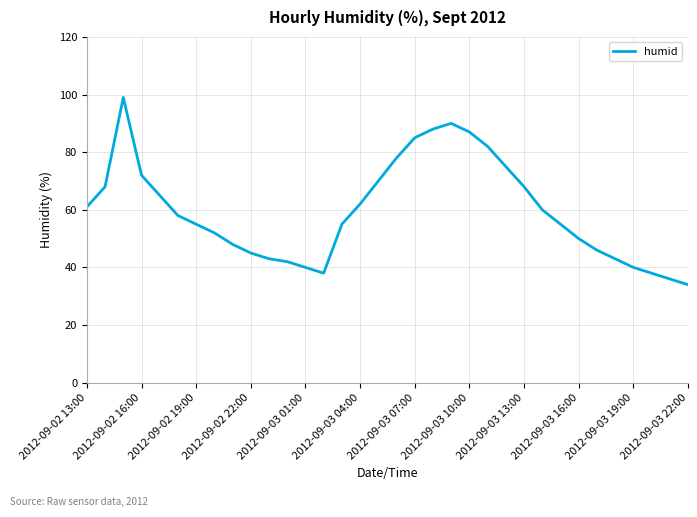

Reading left to right, what are all the values shown in this chart?

61	68	99	72	65	58	55	52	48	45	43	42	40	38	55	62	70	78	85	88	90	87	82	75	68	60	55	50	46	43	40	38	36	34